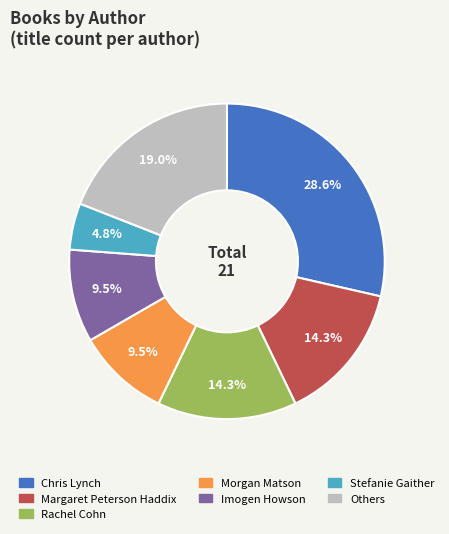

Approximately how many times larger is the value at Margaret Peterson Haddix compared to Morgan Matson?

1.5